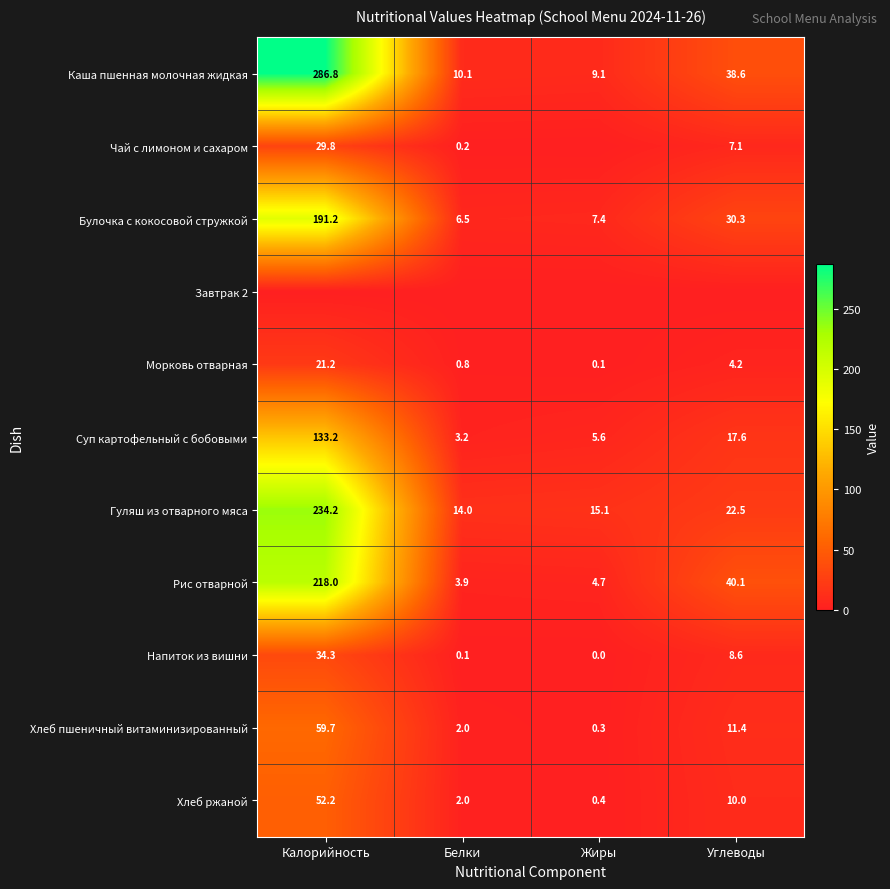

Is the value of Хлеб пшеничный витаминизированный at Калорийность greater than the value of Гуляш из отварного мяса at Жиры?

Yes